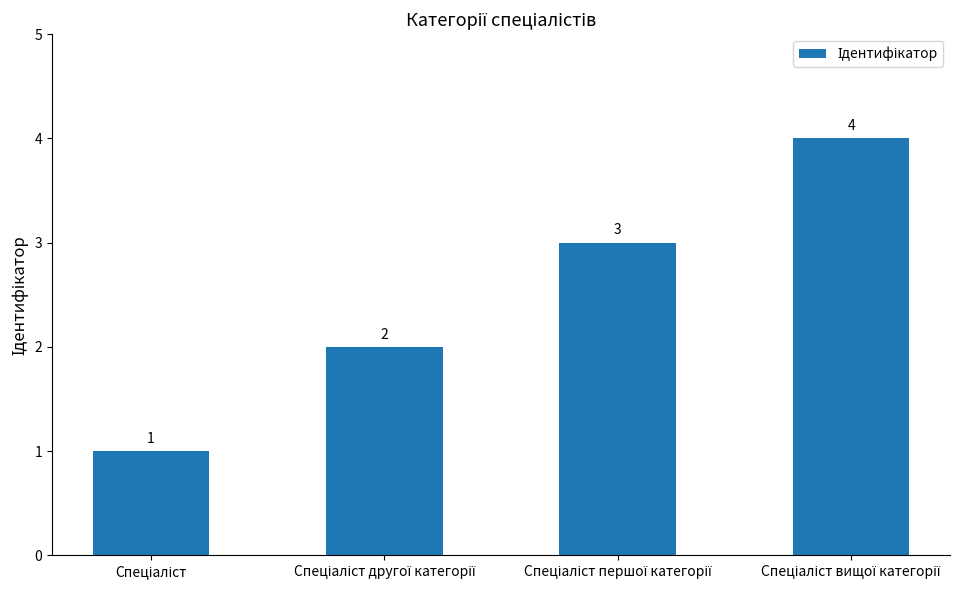

What is the sum of all values?

10